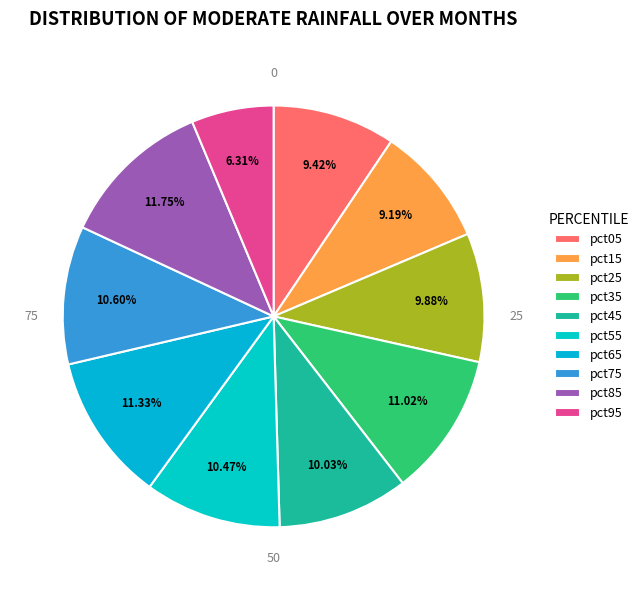

What is the smallest slice in the pie chart?

pct95